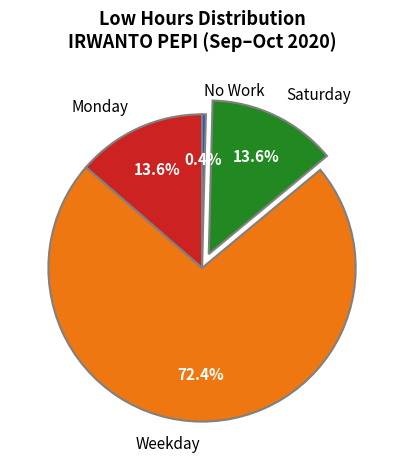

What portion of the pie excludes No Work?

99.6%